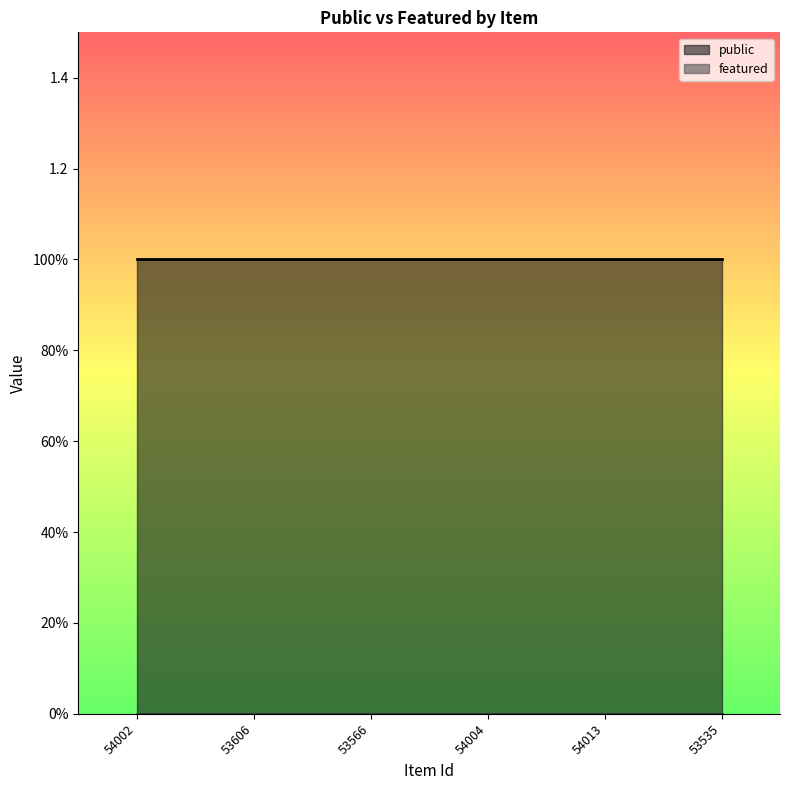

Reading right to left, extract all data points from this chart.

public: 53535=1	54013=1	54004=1	53566=1	53606=1	54002=1
featured: 53535=0	54013=0	54004=0	53566=0	53606=0	54002=0